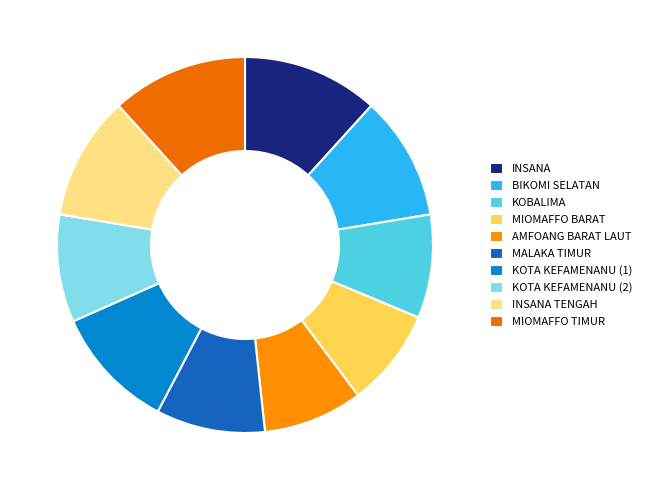

Which category has the smallest portion of the pie?

MIOMAFFO BARAT